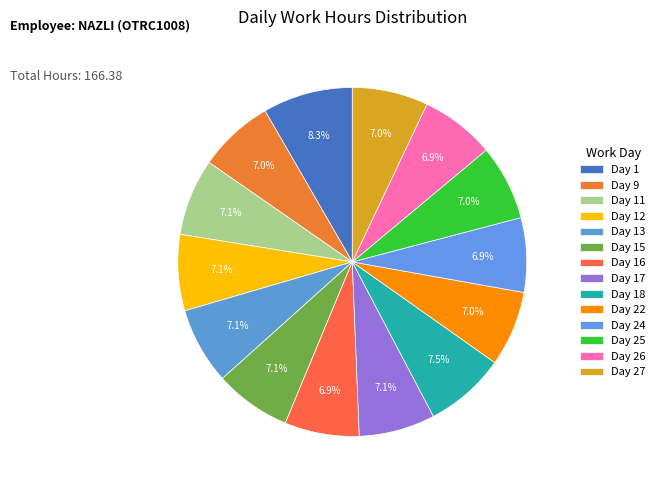

How many slices are in this pie chart?

14